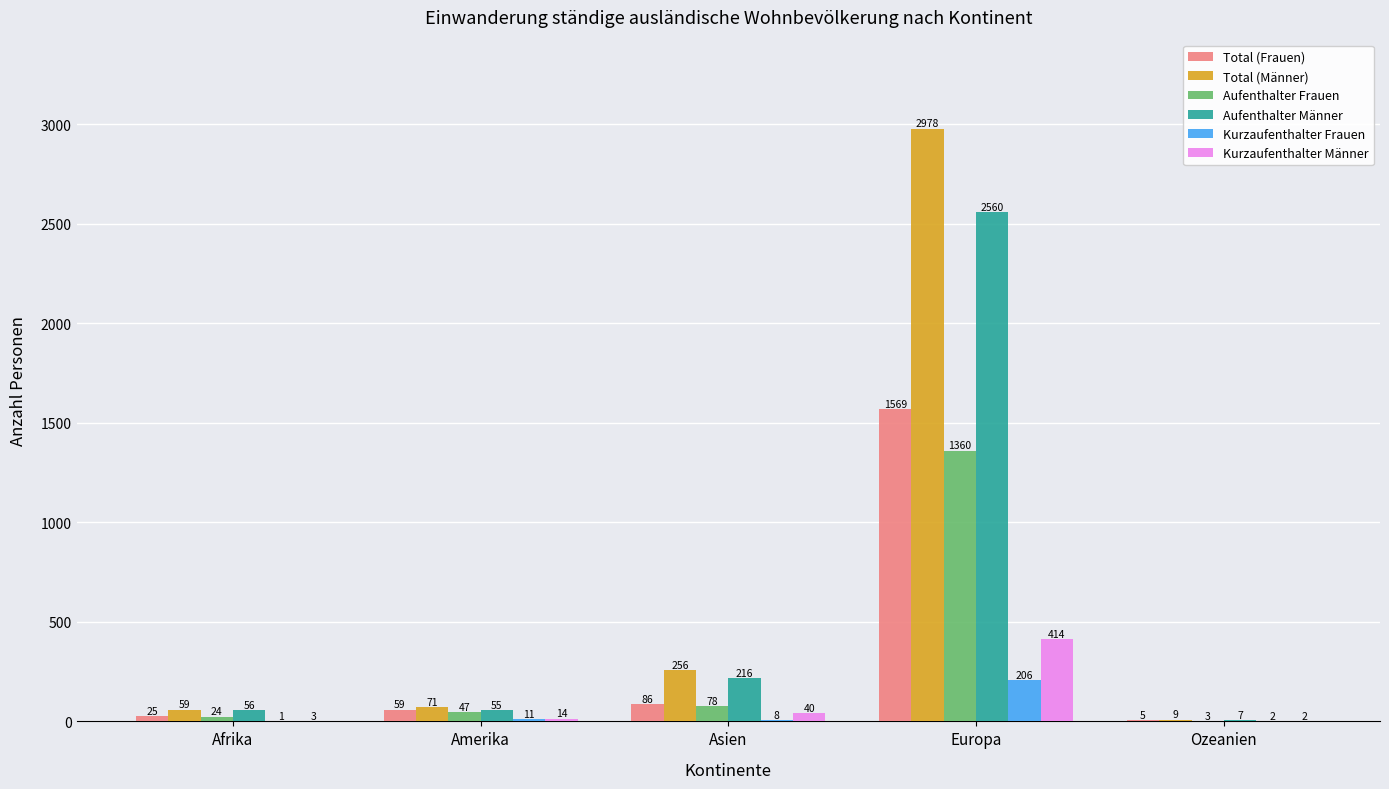

What is the spread (max minus min) of values at Ozeanien?

7